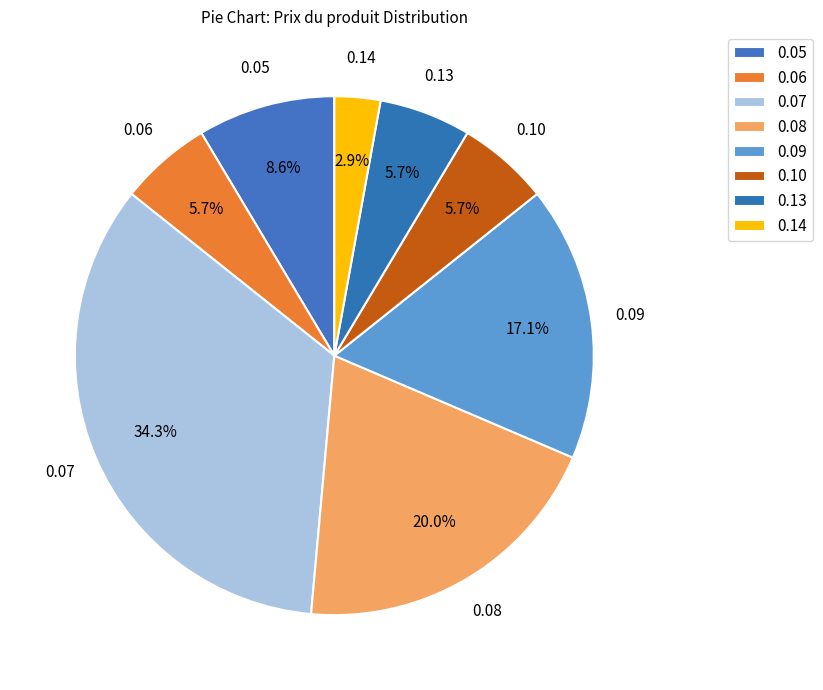

Count the number of slices in the pie.

8